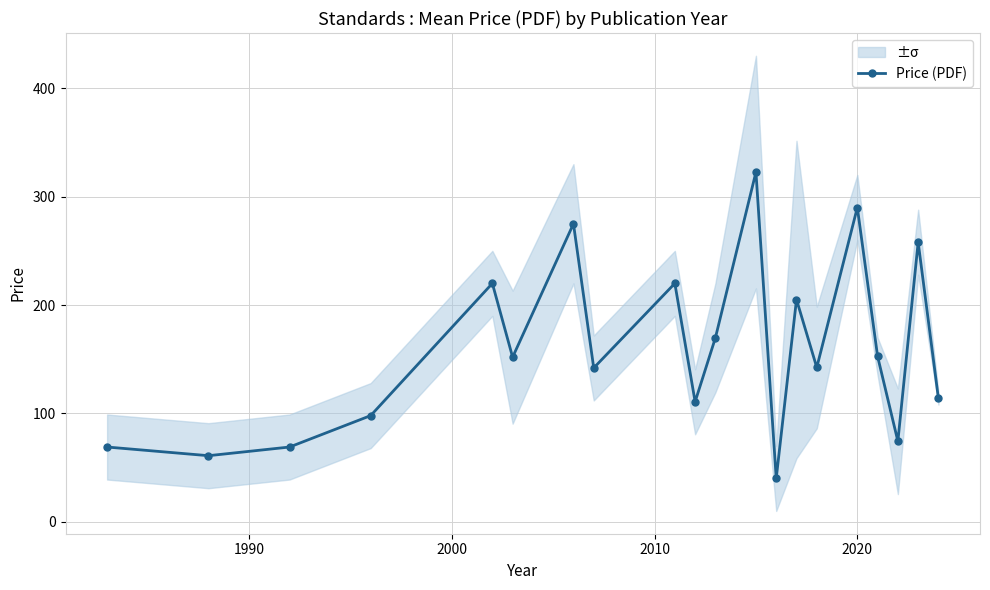

The value at 17 is 39.3. True or false?

False